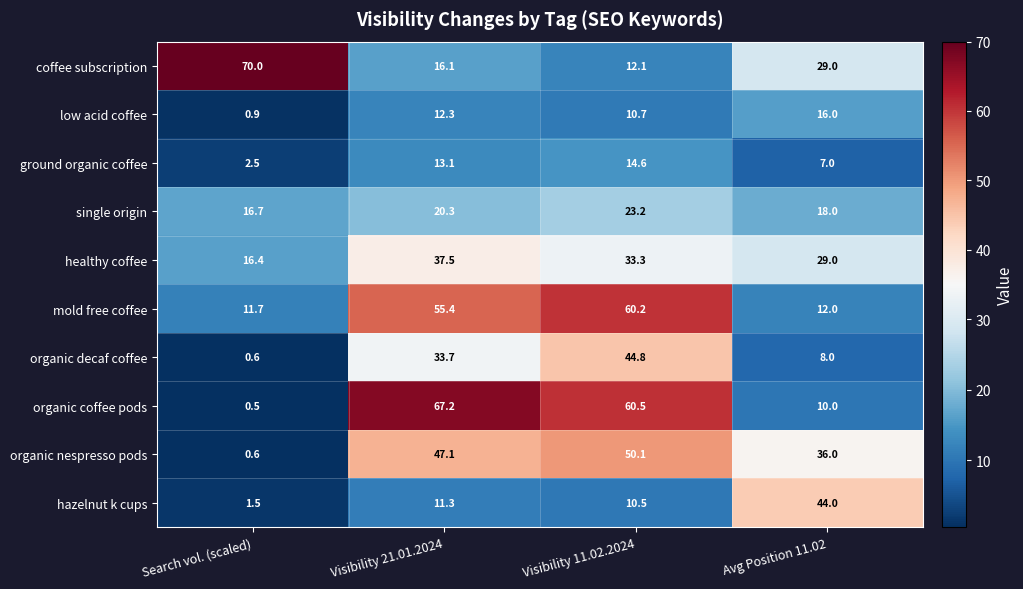

Rank the series by their maximum value, from lowest to highest.

ground organic coffee, low acid coffee, single origin, healthy coffee, hazelnut k cups, organic decaf coffee, organic nespresso pods, mold free coffee, organic coffee pods, coffee subscription